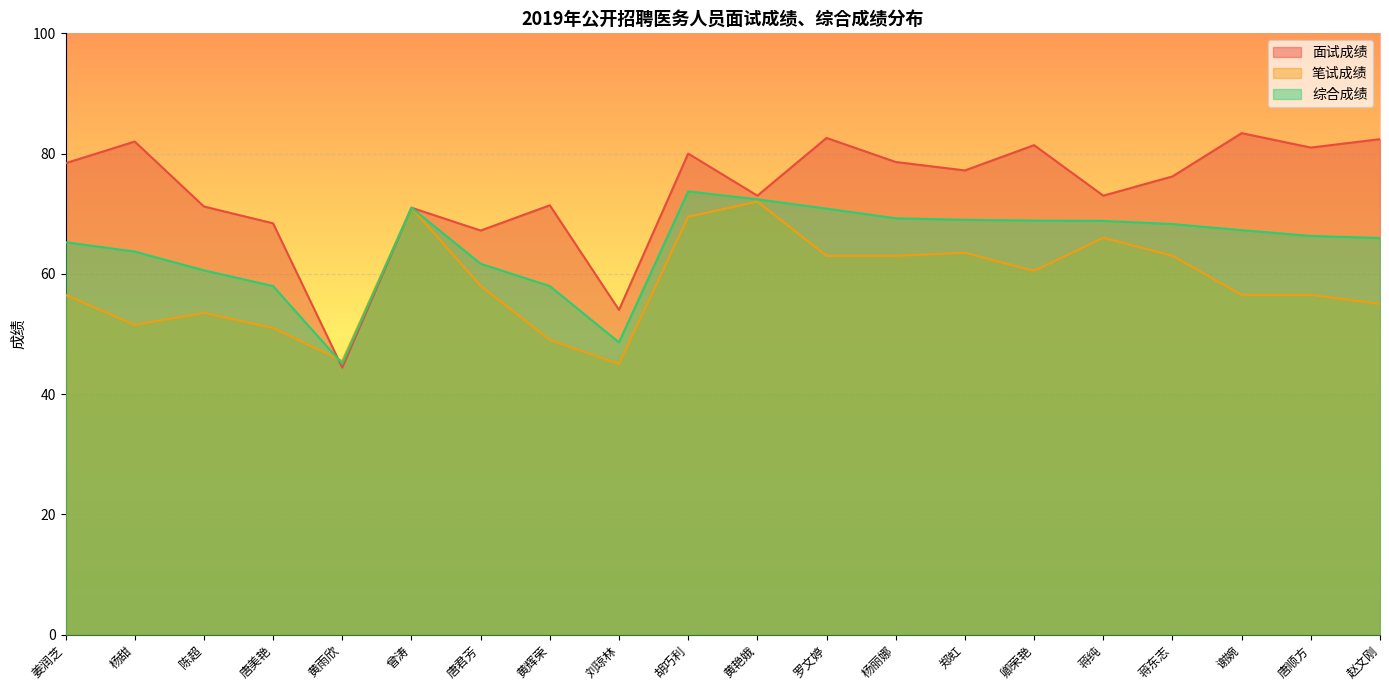

What is the difference between the maximum and minimum values in the 笔试成绩 series?

27.0